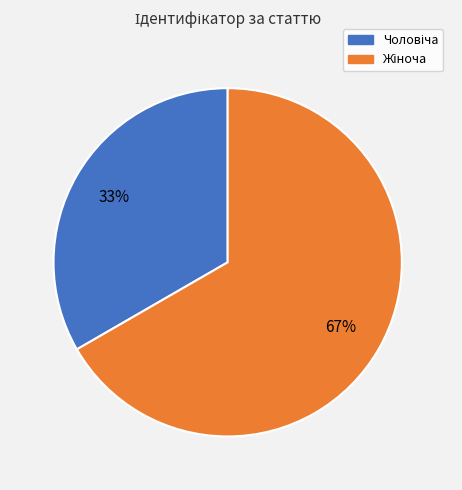

Does any single category account for the majority?

Yes